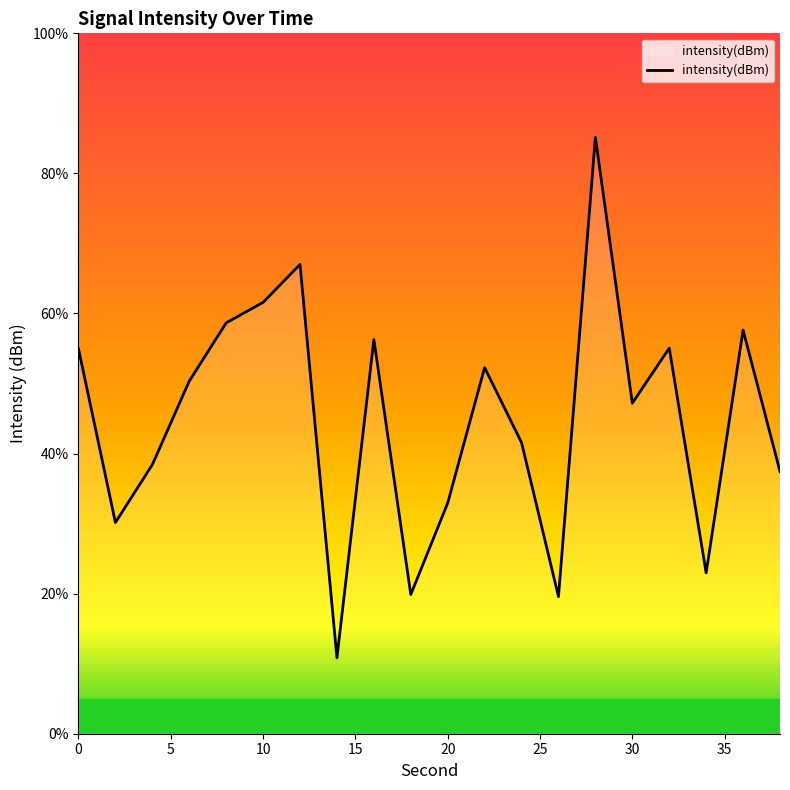

True or false: there are more than 1 points higher than both neighbors.

True